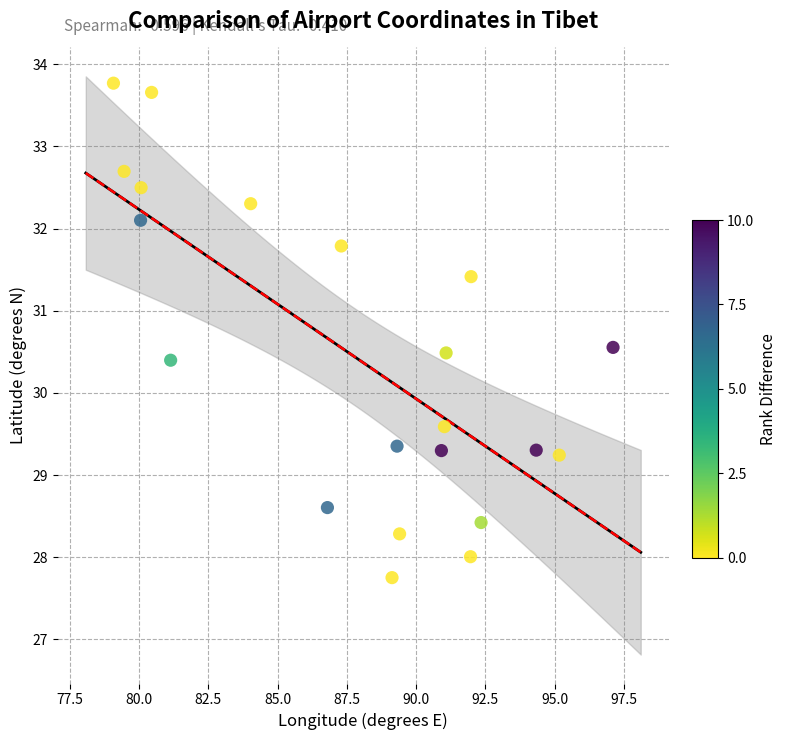

What is the range of X values (max minus min)?

18.0